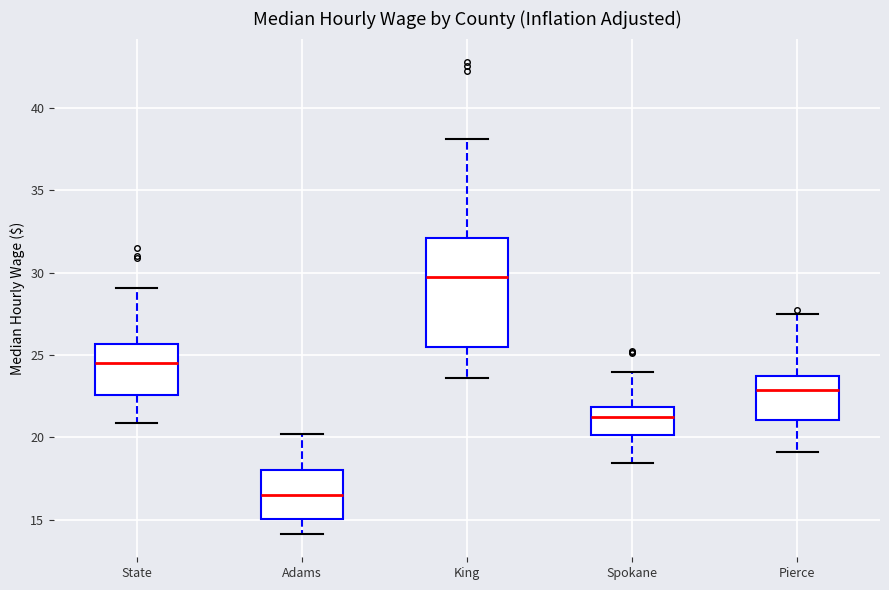

Which box's median line is the highest?

King